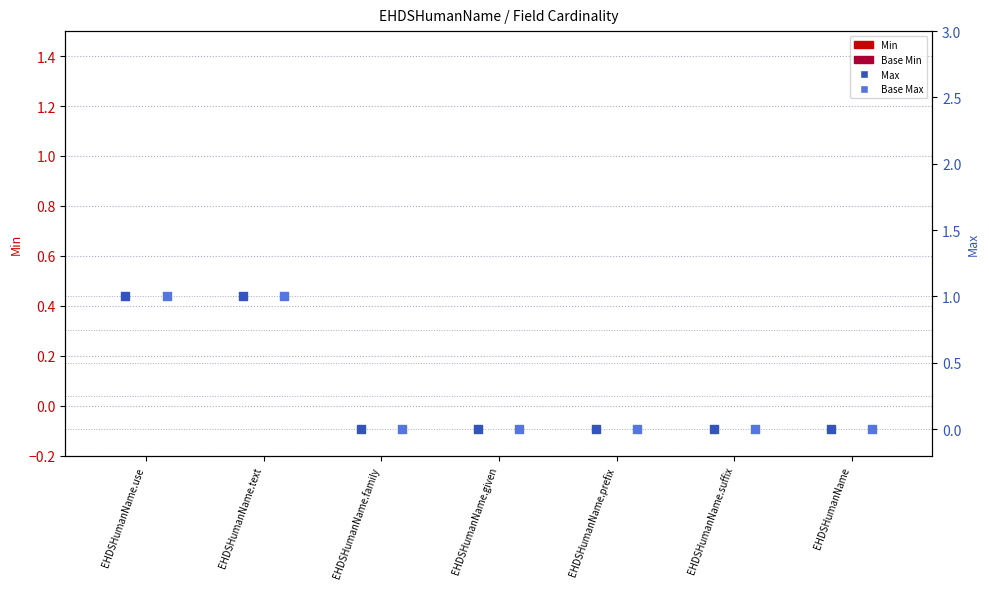

Is the value of Base Min at EHDSHumanName greater than the value of Base Max at EHDSHumanName?

No